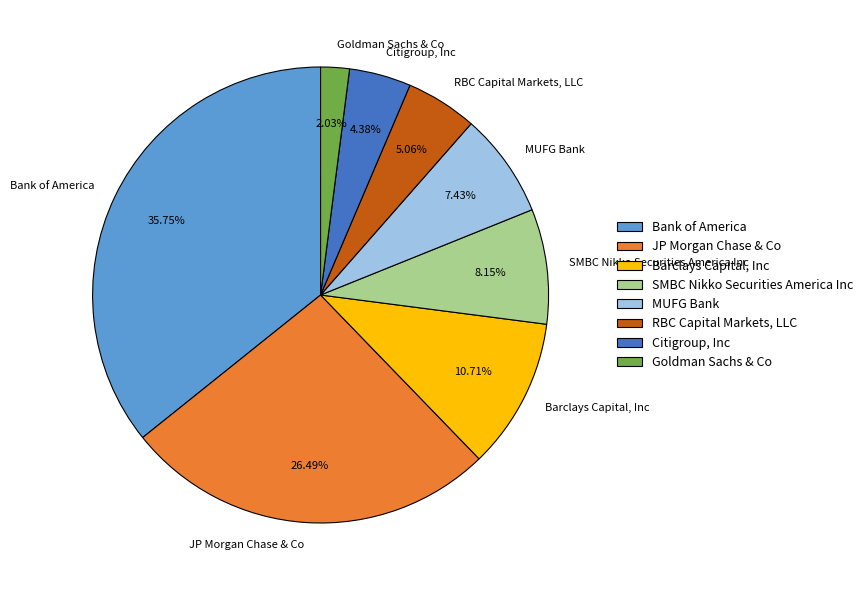

The Bank of America slice represents 36% of the pie. True or false?

True